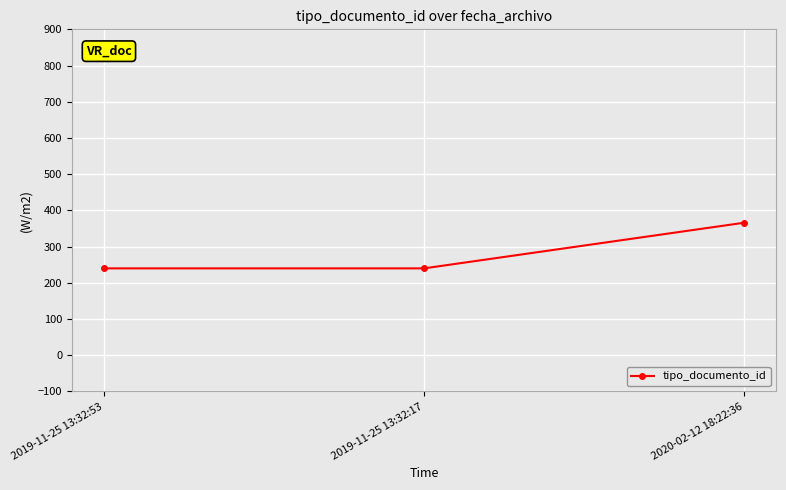

Reading left to right, transcribe all the data shown in this chart.

2019-11-25 13:32:53=240	2019-11-25 13:32:17=240	2020-02-12 18:22:36=366